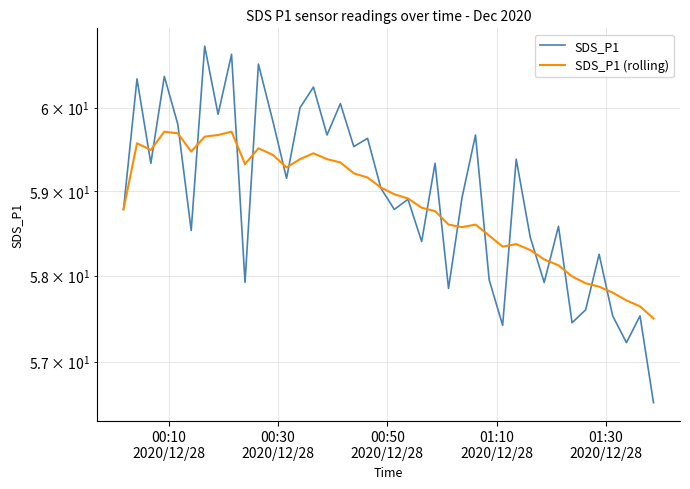

What are all the series names shown in the legend?

SDS_P1, SDS_P1 (rolling)